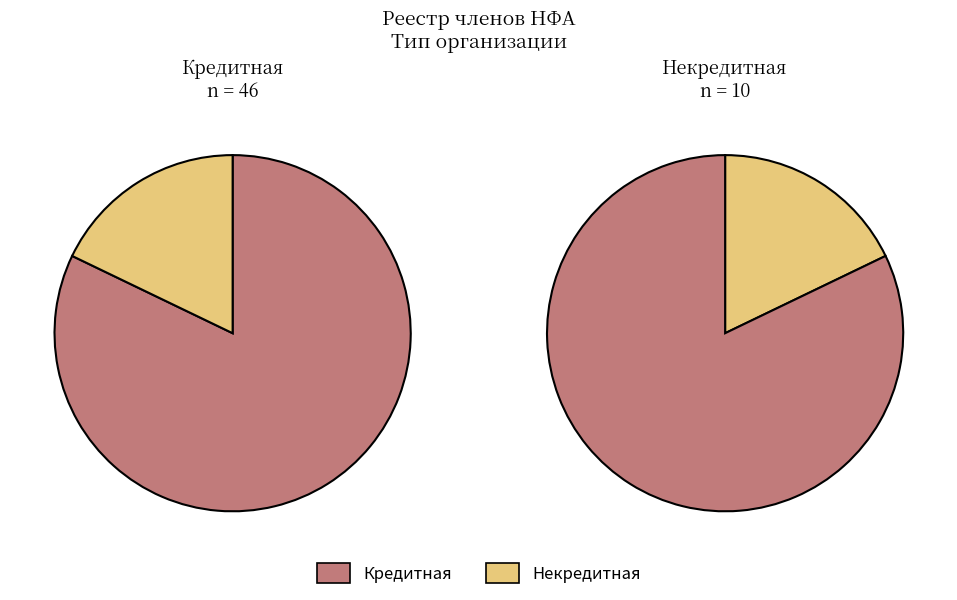

Between Некредитная and Кредитная, which is larger?

Кредитная